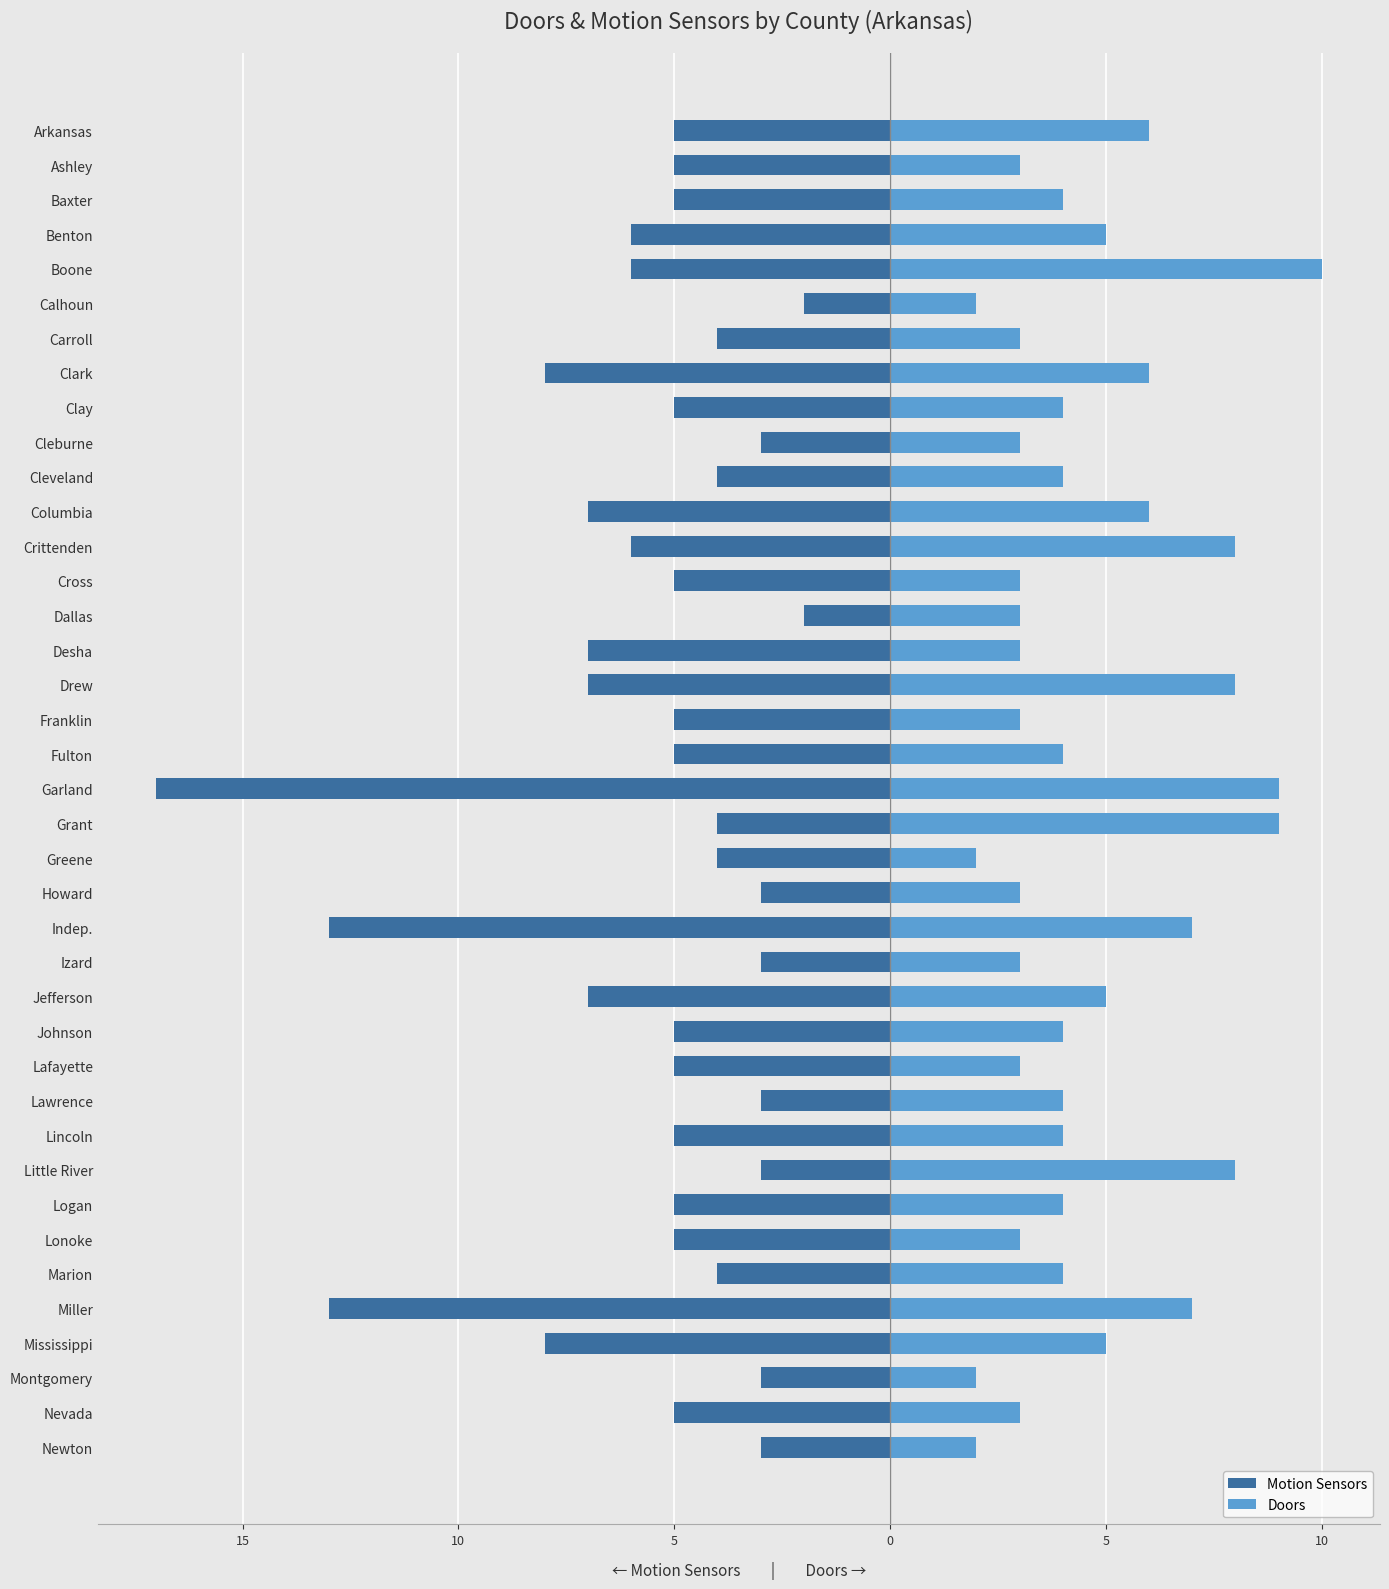

The Doors series shows 9 at Grant. True or false?

True